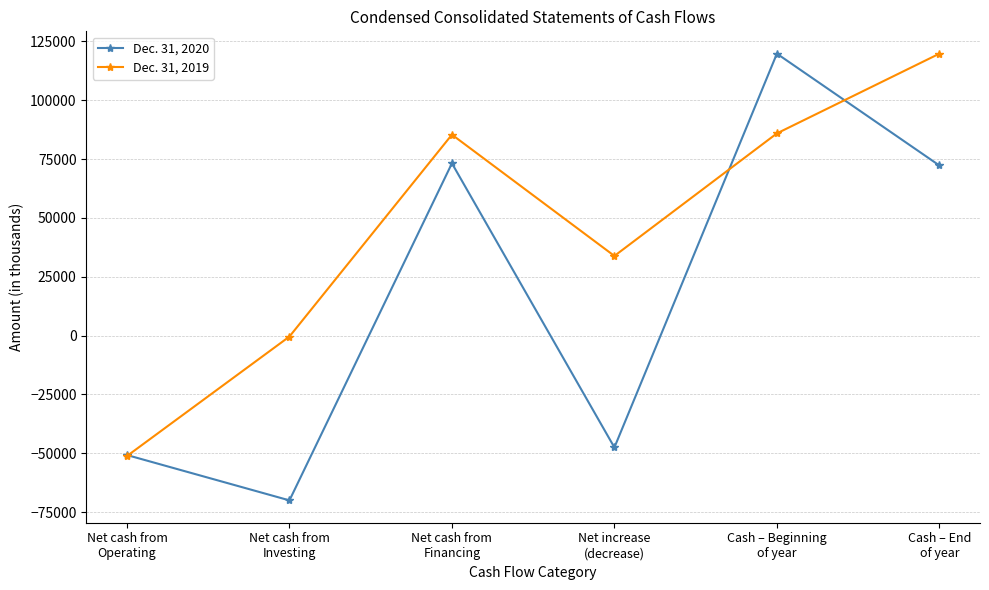

Which series has the largest range (max minus min)?

Dec. 31, 2020